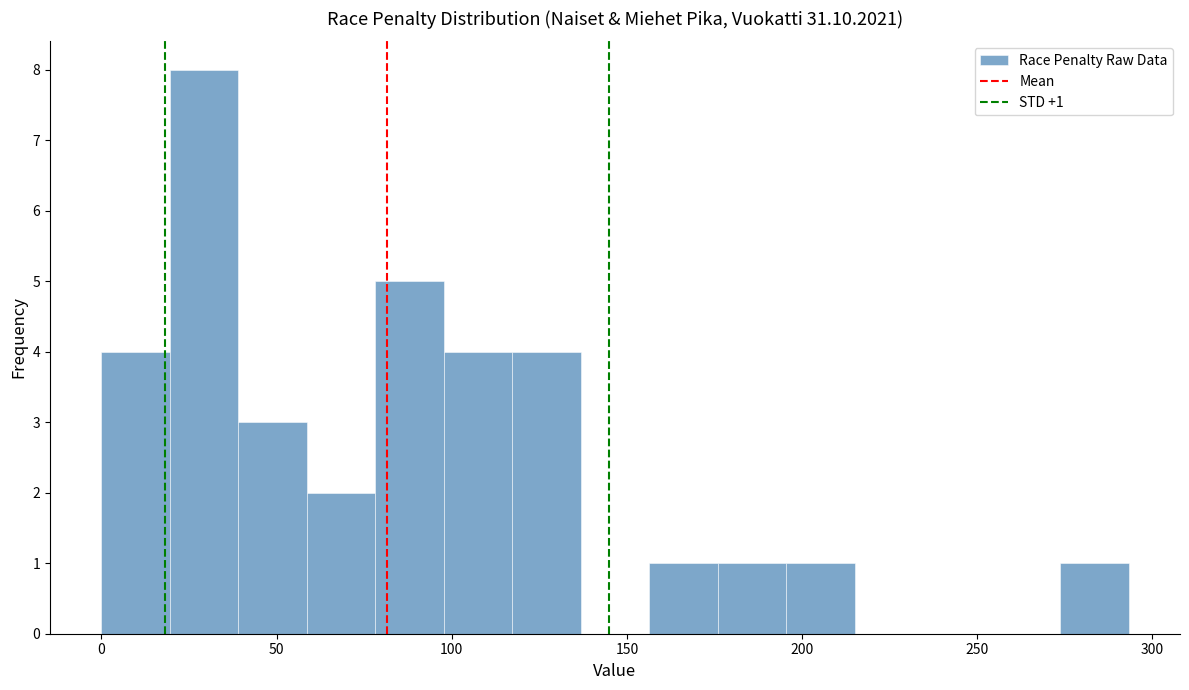

Around what value on the x-axis is the tallest bar? Give the approximate position of its centre, as read against the axis.

30